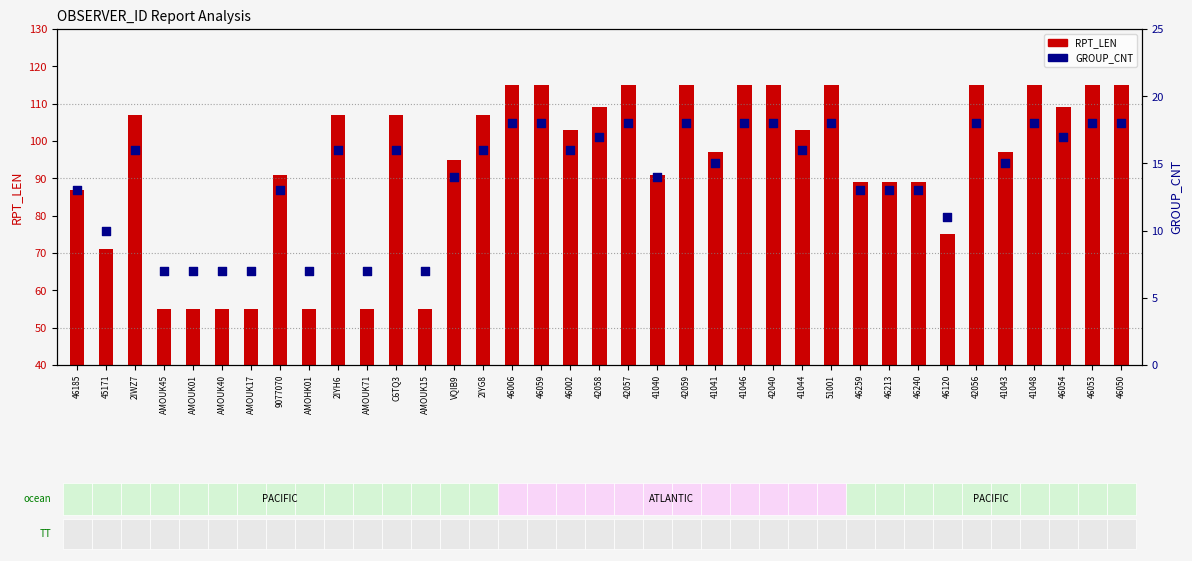

Is the value of RPT_LEN at 2IWZ7 greater than the value of GROUP_CNT at 2IYG8?

Yes